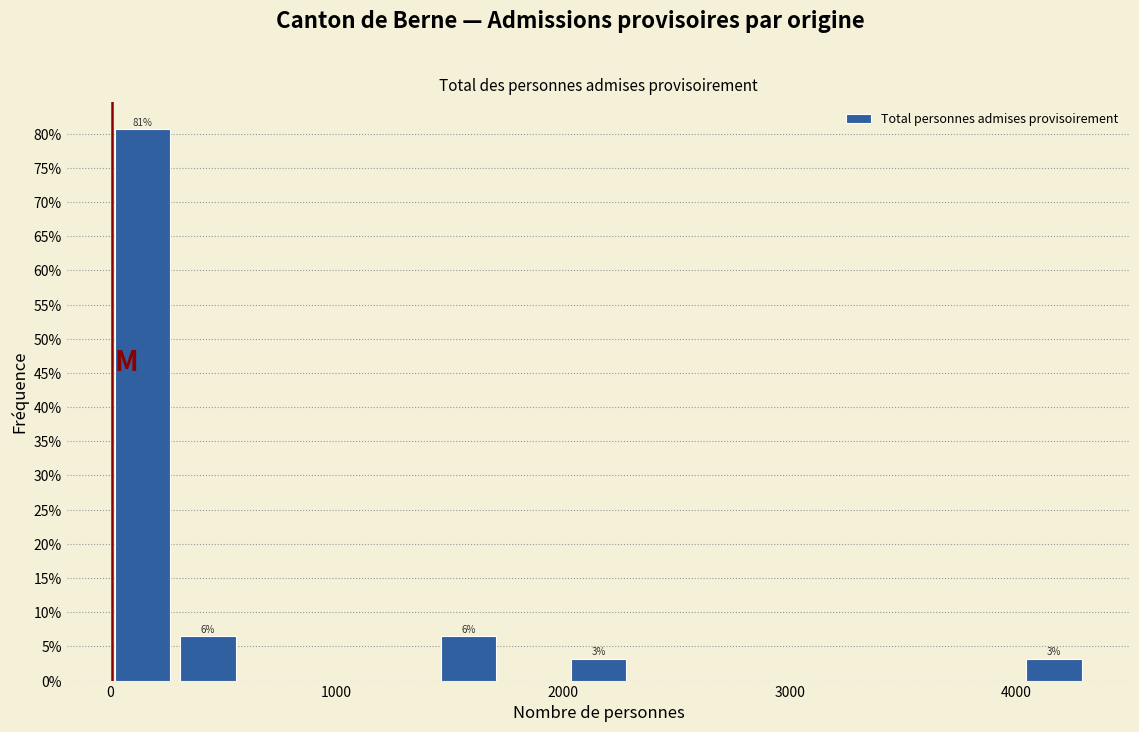

Read against the x-axis, roughly where is the centre of the tallest bar?

100